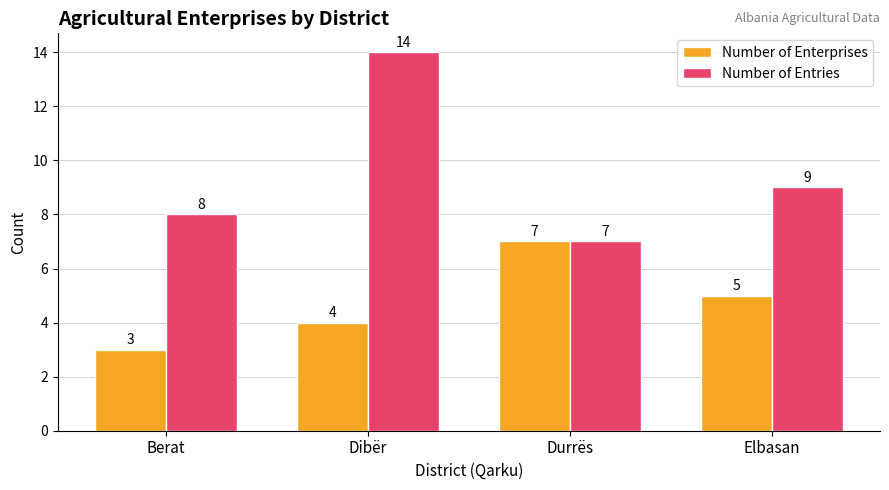

Read the Number of Entries value at Berat.

8